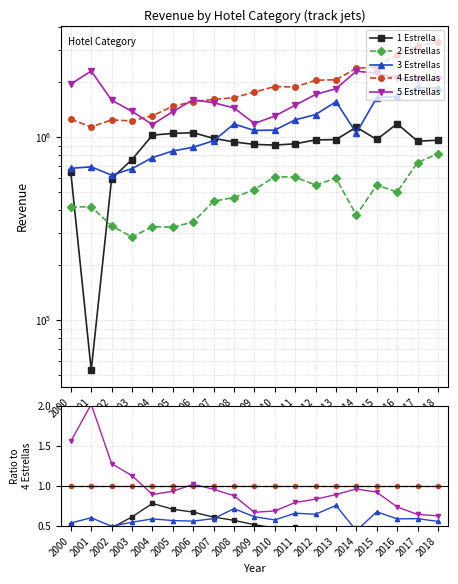

True or false: 4 Estrellas and 2 Estrellas cross at least once.

False